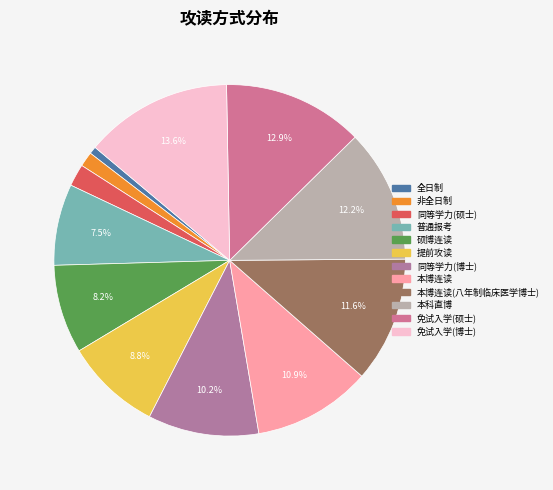

How many slices are in this pie chart?

12